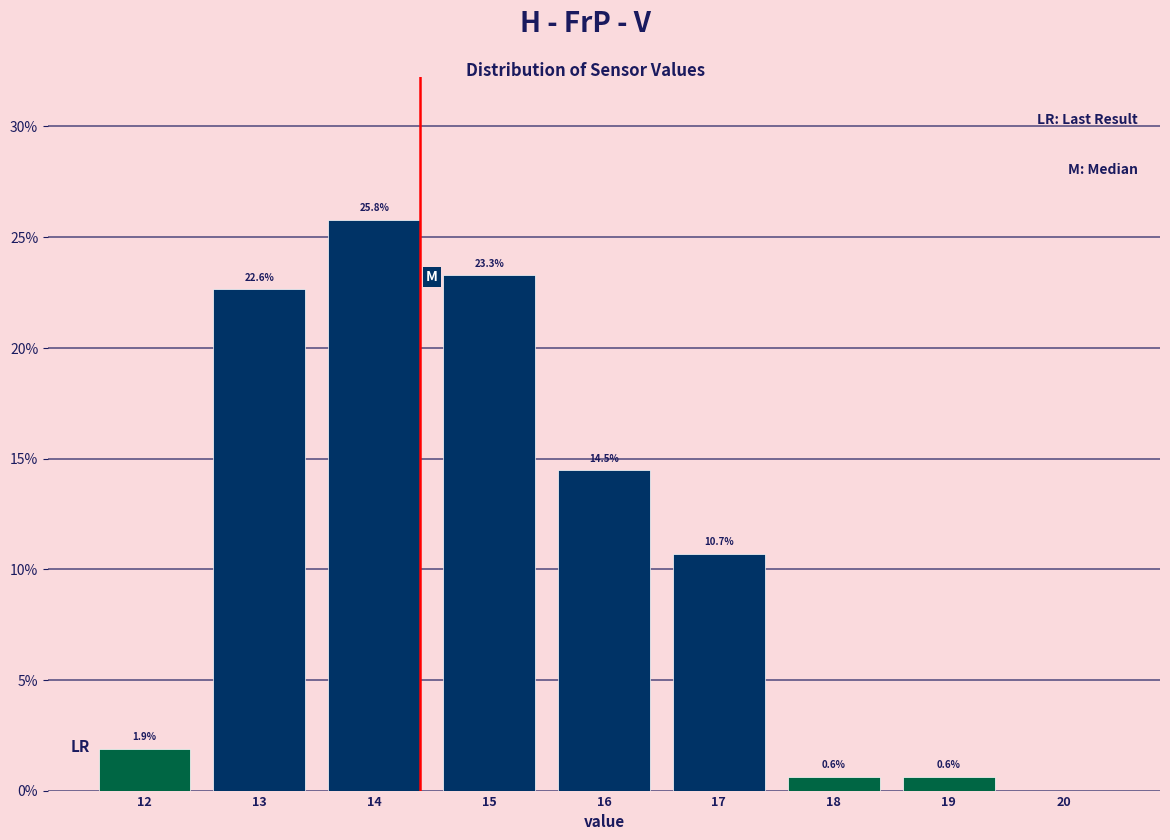

Reading left to right, transcribe all the data shown in this chart.

12=1.9	13=22.6	14=25.8	15=23.3	16=14.5	17=10.7	18=0.6	19=0.6	20=0.0